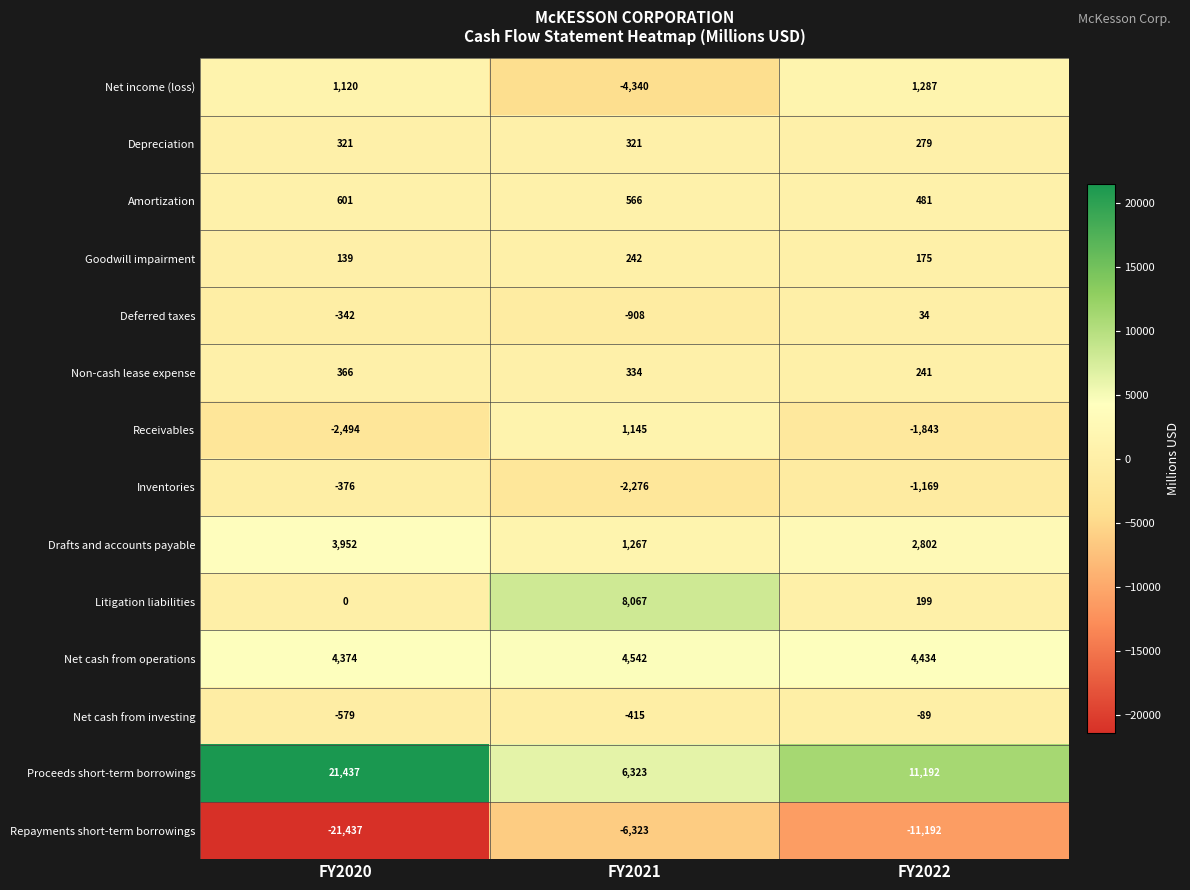

What is the difference between the maximum and minimum values in the Receivables series?

3639